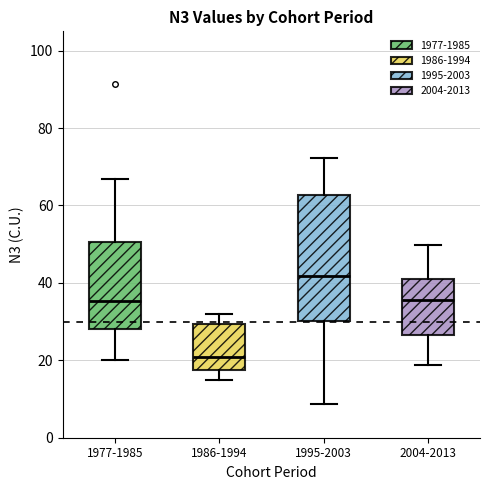

Where does the median line of the box for 2004-2013 sit on the y-axis? The values are not printed on the chart, so give them approximately, as read against the axis.

36